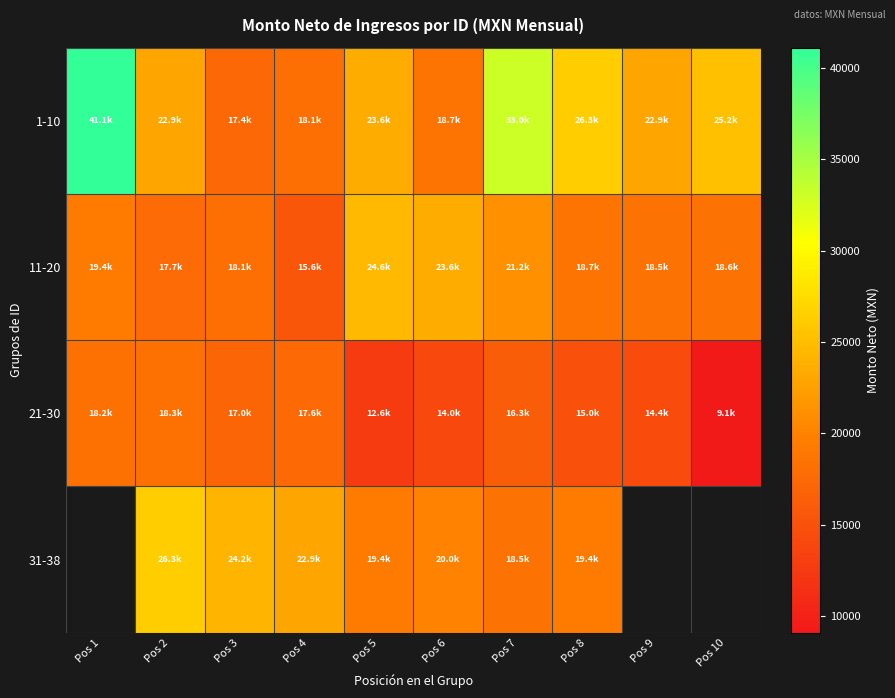

What is the approximate value of 31-38 at Pos 2?

26317.0